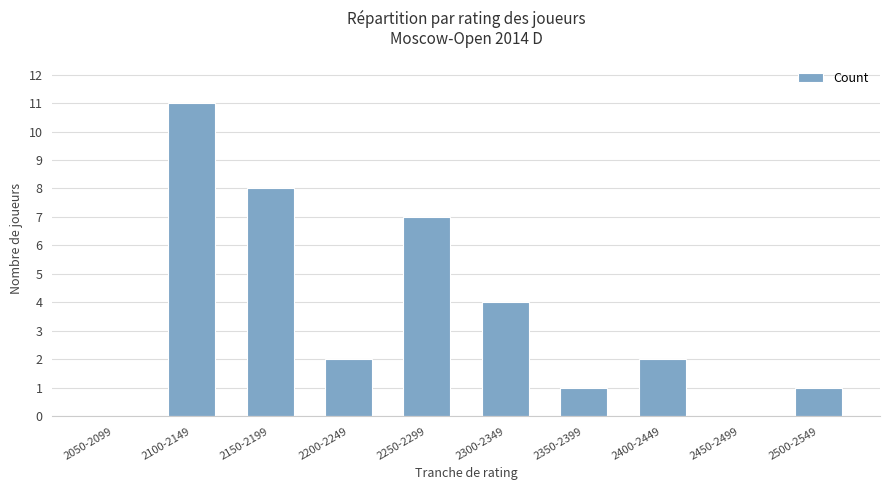

Reading left to right, transcribe all the data shown in this chart.

0	11	8	2	7	4	1	2	0	1